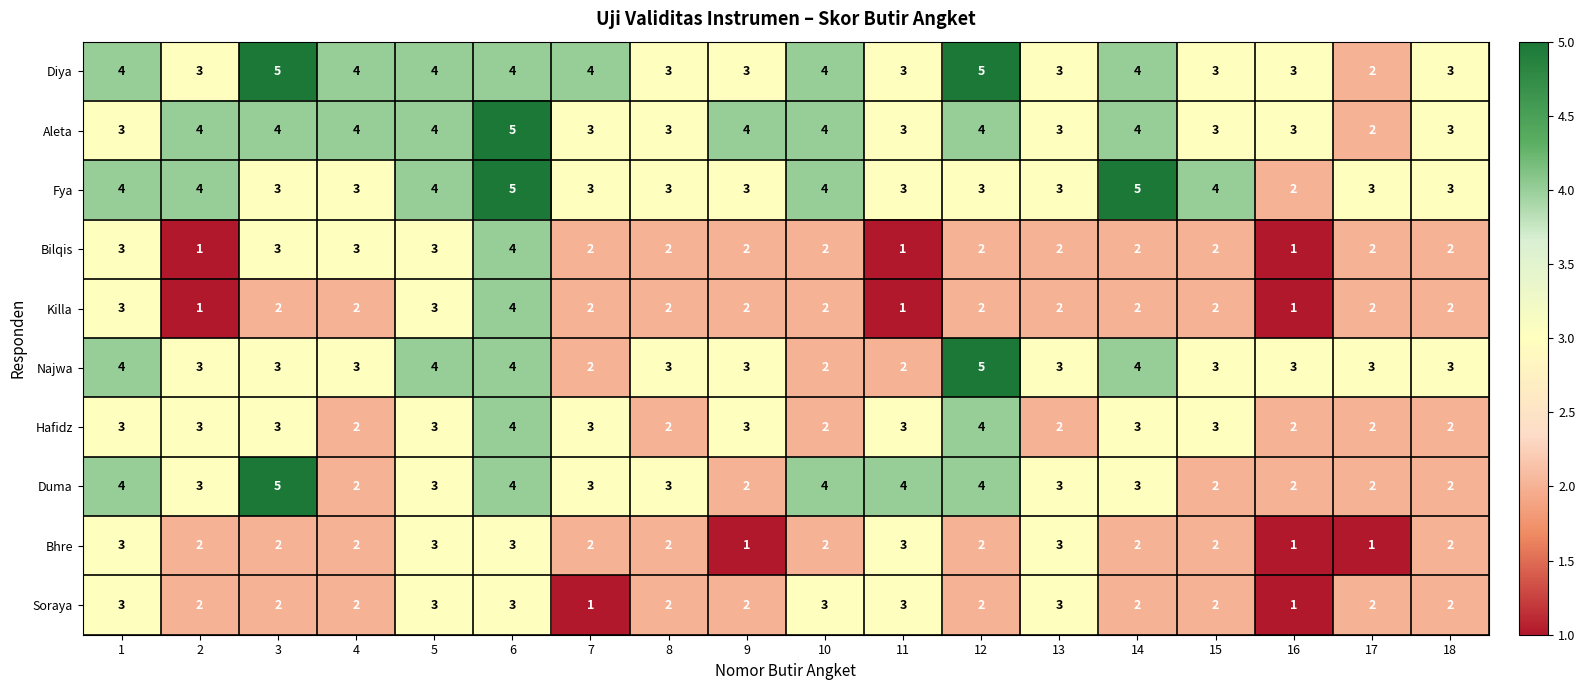

What is the maximum value for Hafidz?

4